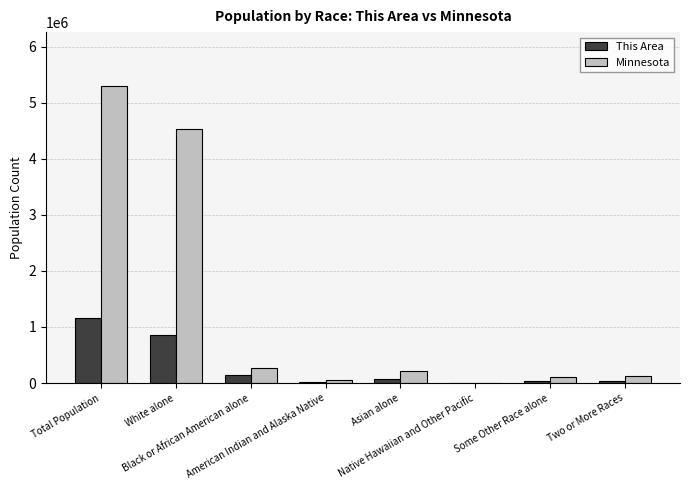

Does the chart contain stacked bars?

No